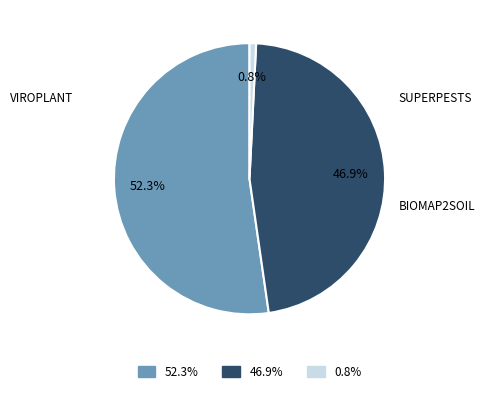

Combined, what portion of the pie is 46.9% and 0.8%?

47.7%